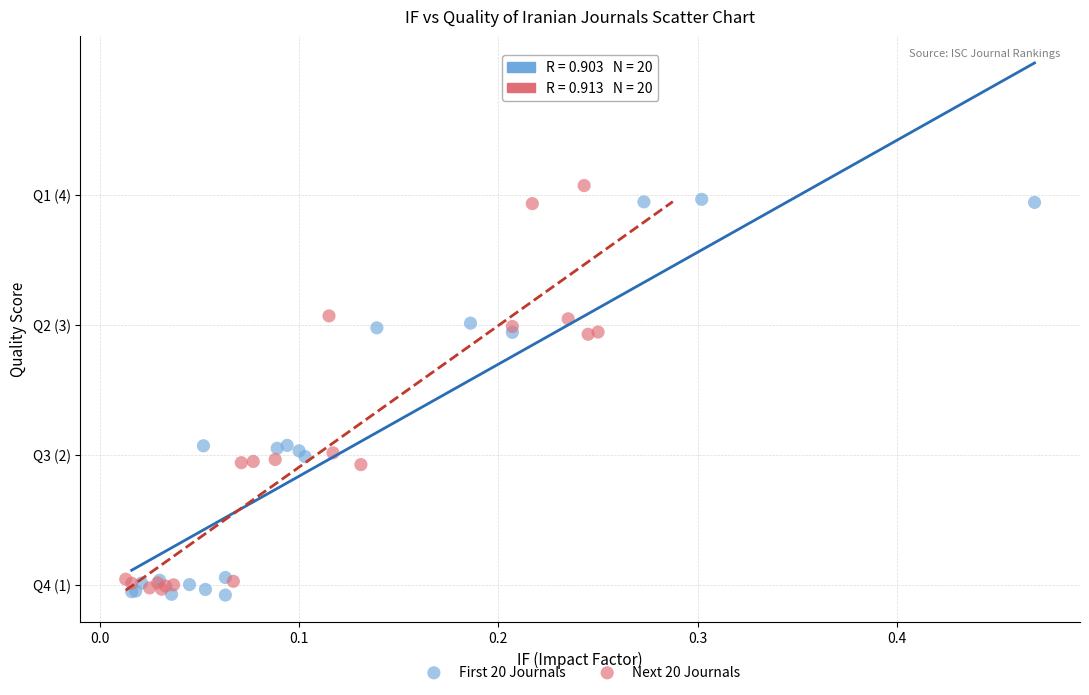

What are all the series names shown in the legend?

First 20 Journals, Next 20 Journals